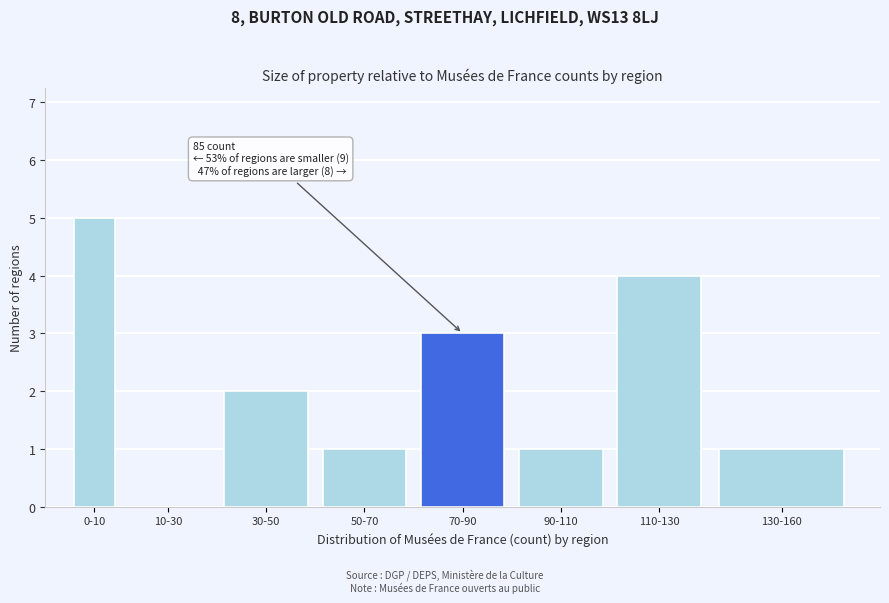

Reading left to right, list all the values displayed in this chart.

0-10=5	10-30=0	30-50=2	50-70=1	70-90=3	90-110=1	110-130=4	130-160=1